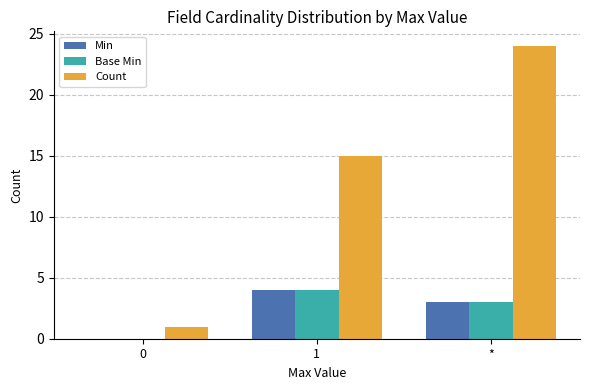

Which series changed the most between 0 and *?

Count